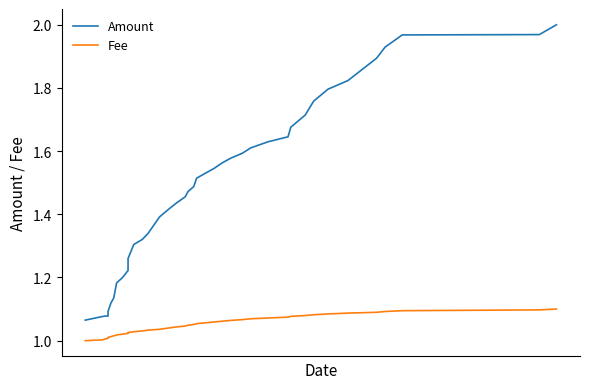

What is the difference between the maximum and second lowest values in the Amount series?

0.9